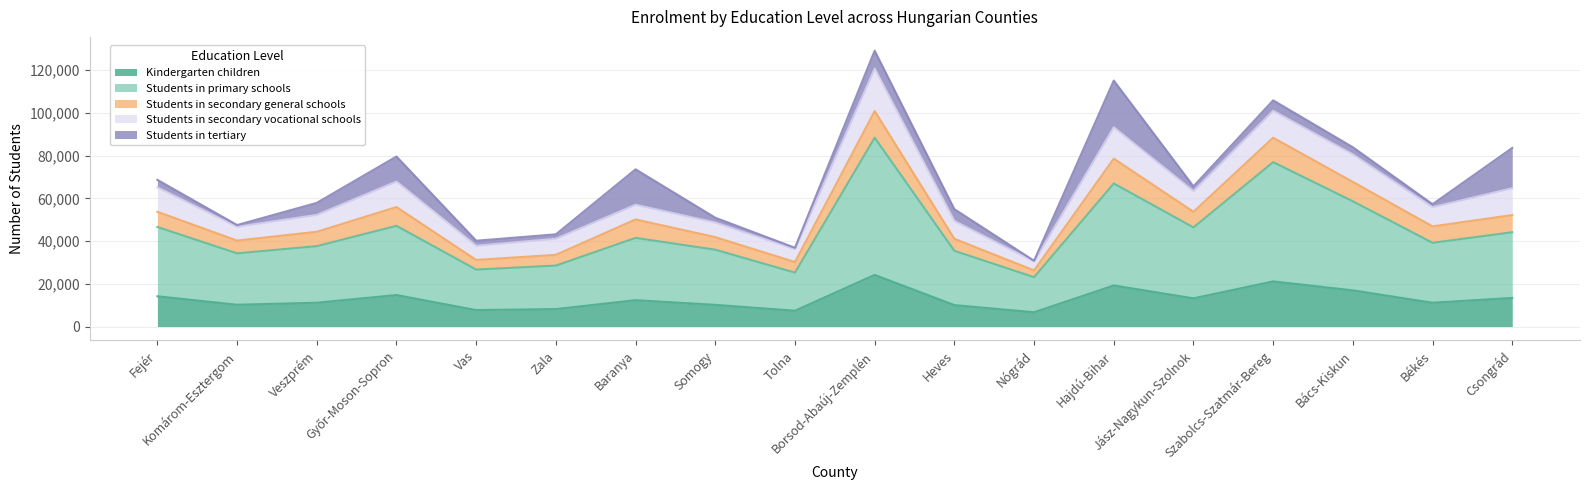

True or false: Students in secondary general schools and Kindergarten children cross at least once.

False